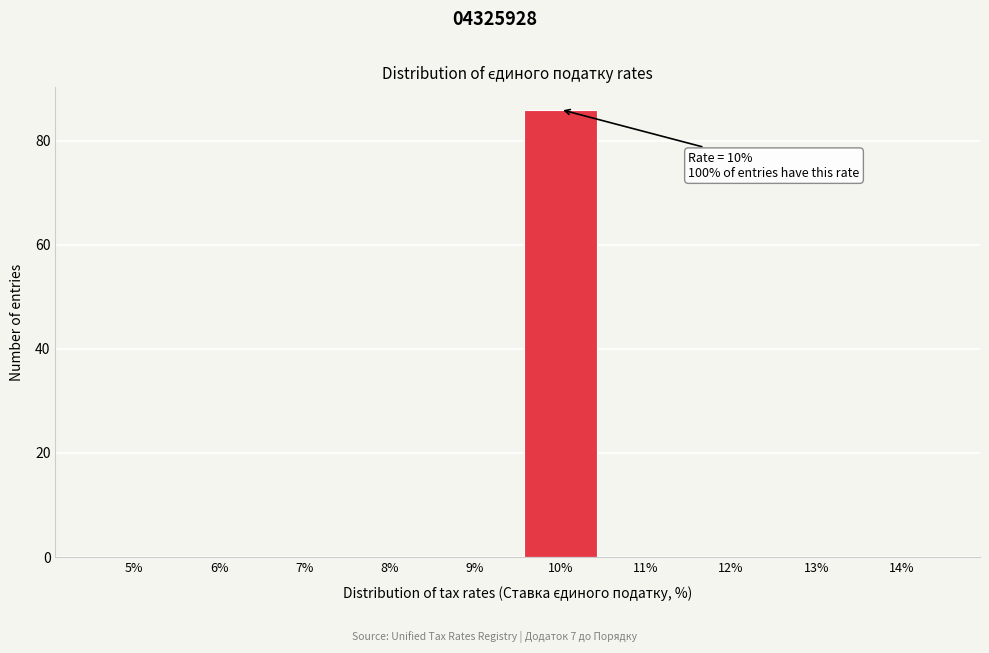

Reading right to left, what are all the values shown in this chart?

14%=0	13%=0	12%=0	11%=0	10%=86	9%=0	8%=0	7%=0	6%=0	5%=0